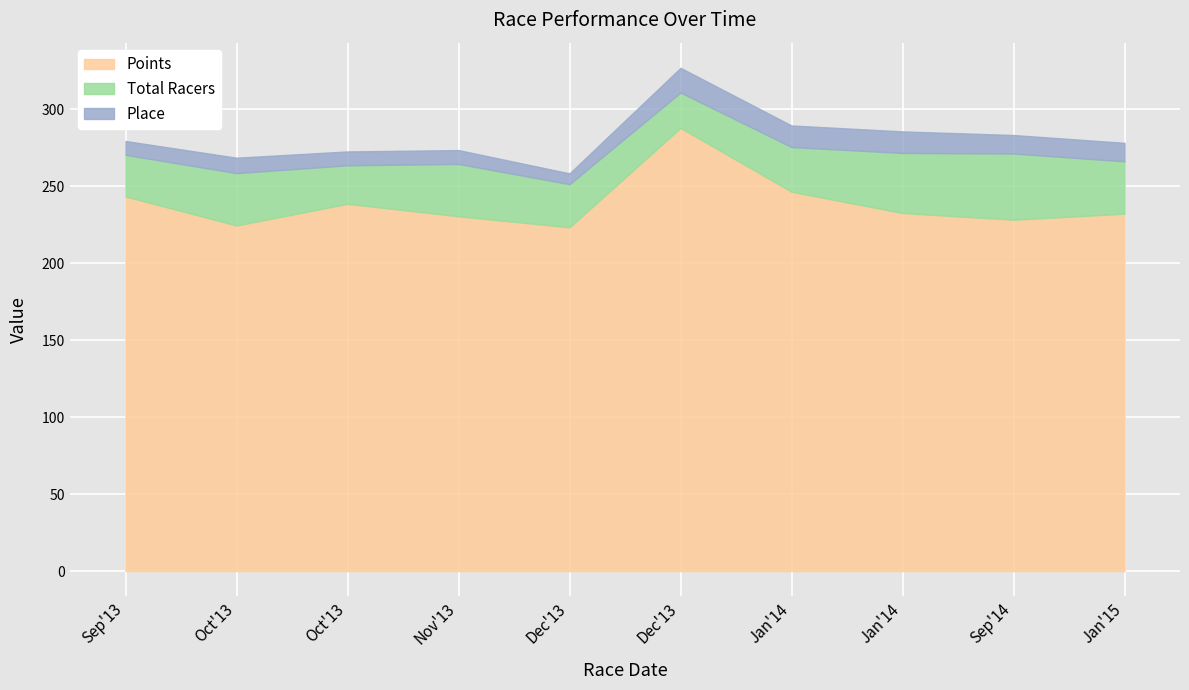

Rank the series at 2015-01-11 from highest to lowest value.

Points, Total Racers, Place